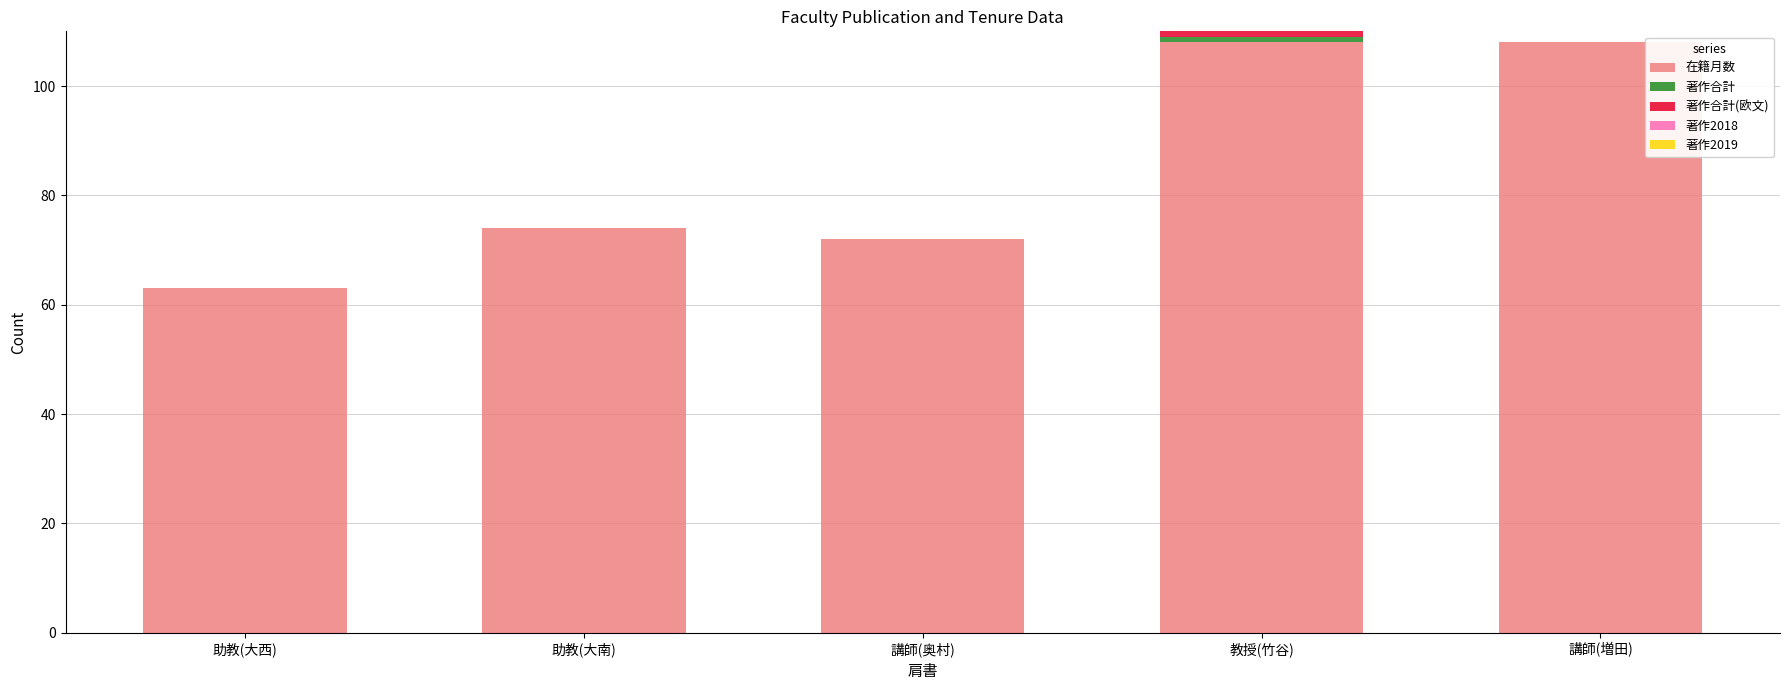

What is the total value across all series at 講師(増田)?

108